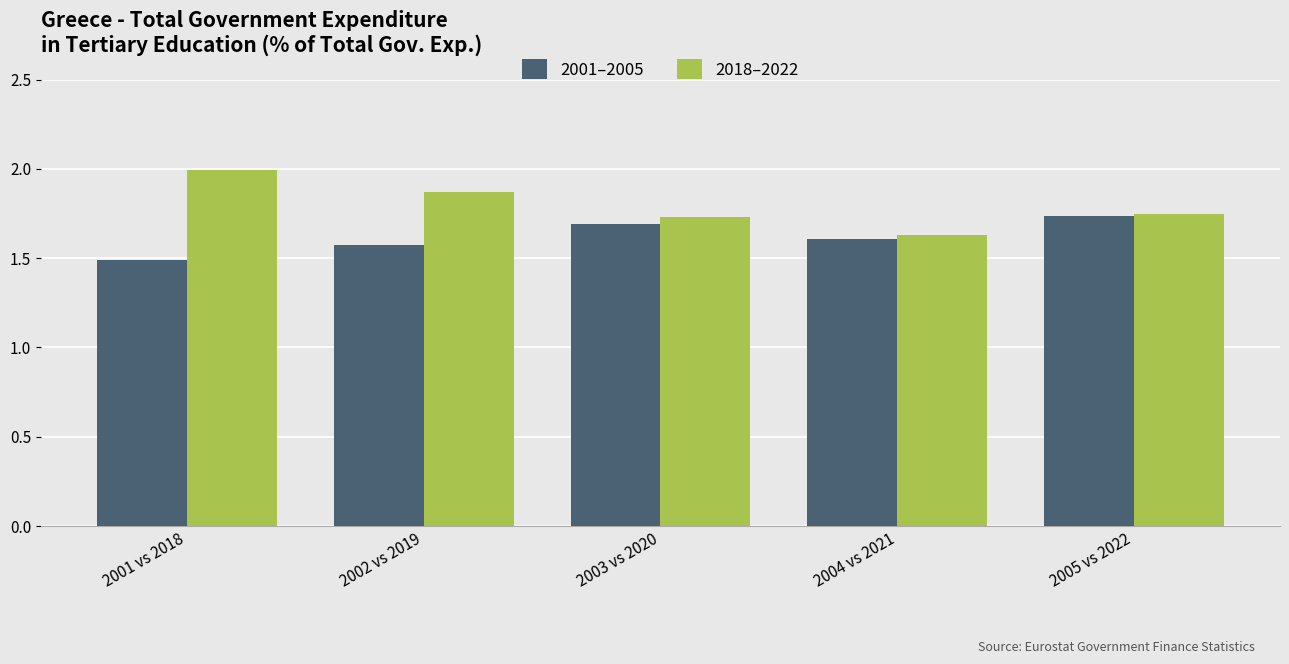

Which series changed the most between 2004 vs 2021 and 2005 vs 2022?

2001–2005